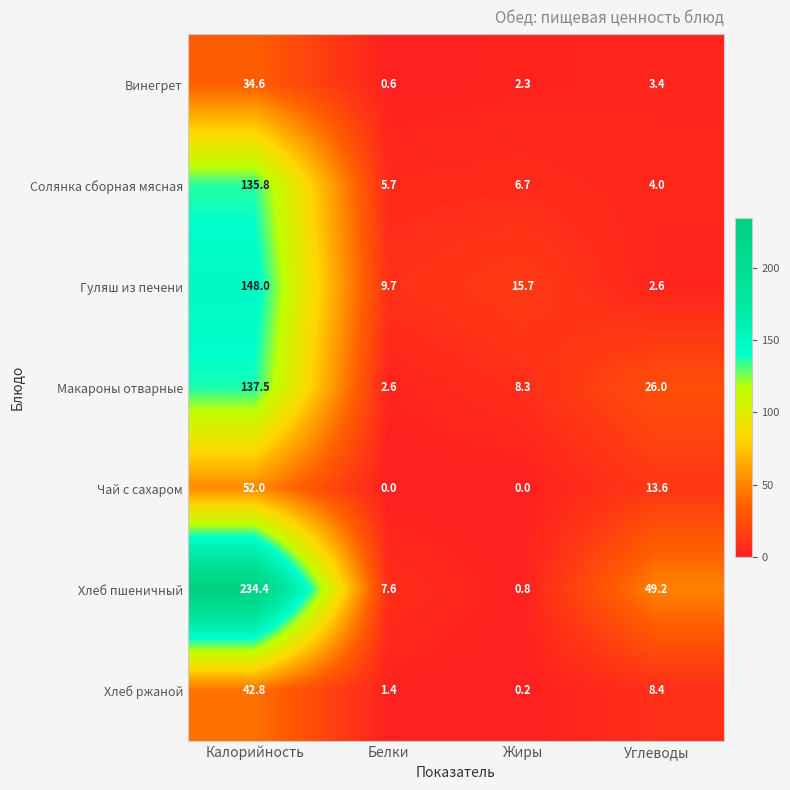

What is the difference between the Хлеб пшеничный values at Калорийность and Белки?

226.8